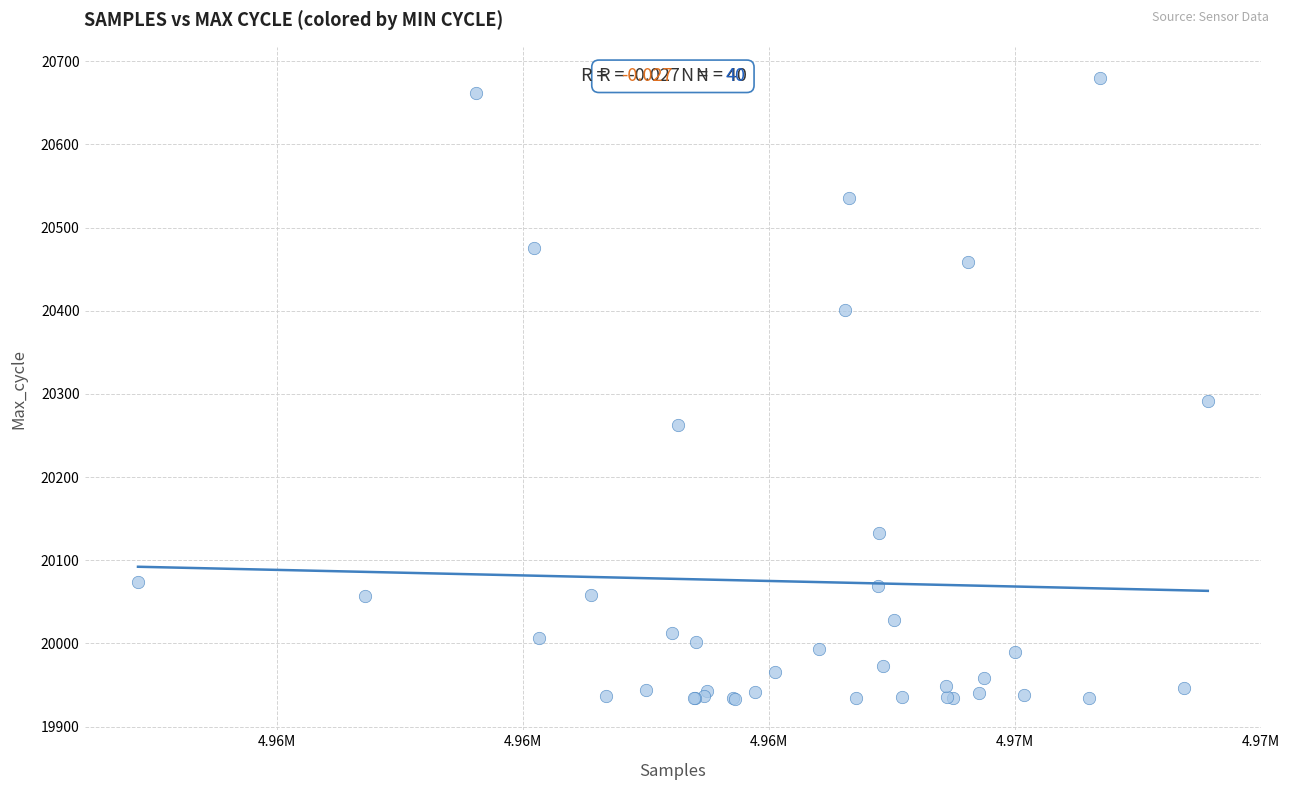

What Y value in the scatter plot is closest to 20306?

20291